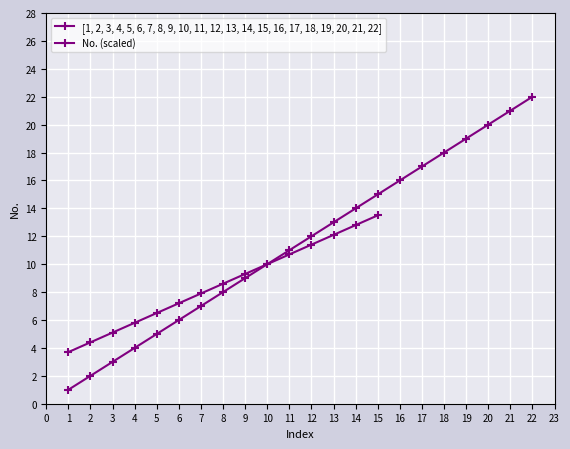

What is the sum of the values at 19 and 13?

32